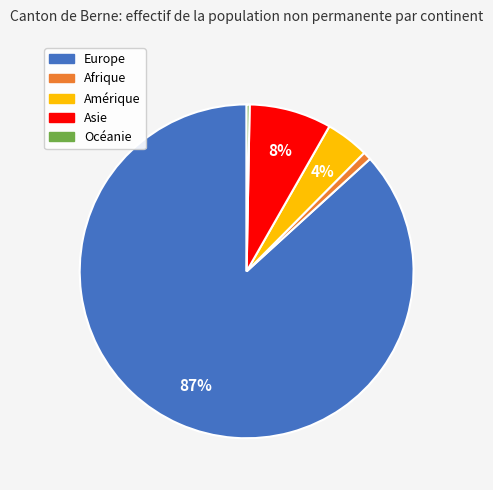

What percentage is the Amérique slice, to the nearest percent?

4%